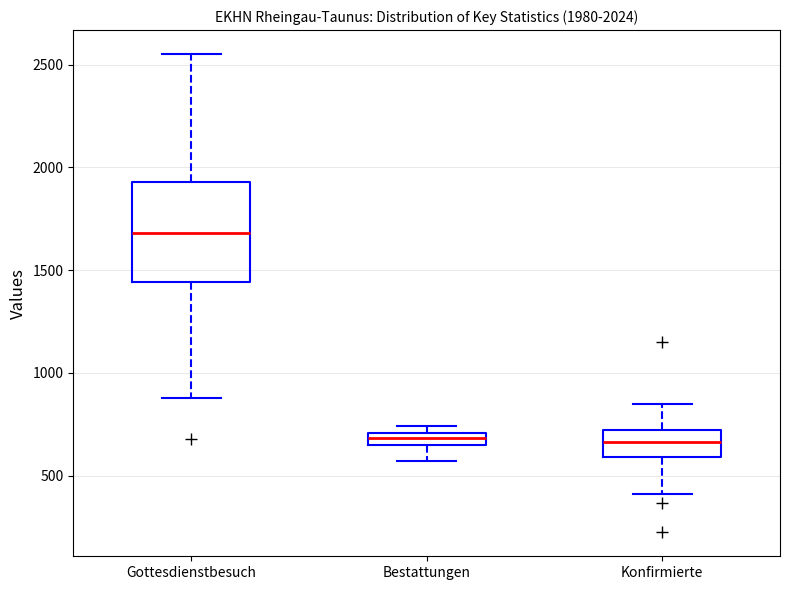

Comparing the boxes themselves (not the whiskers), which one is the tallest?

Gottesdienstbesuch